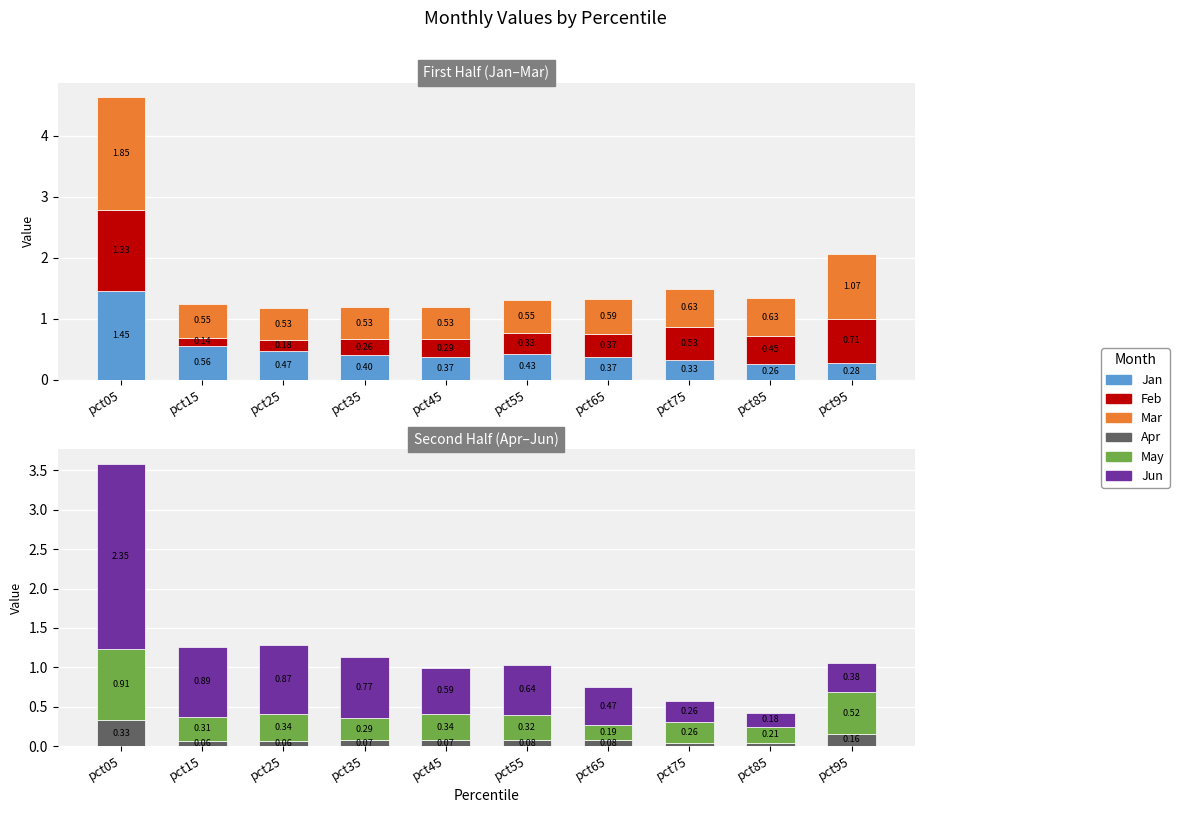

What value does the Feb series have at pct45?

0.3